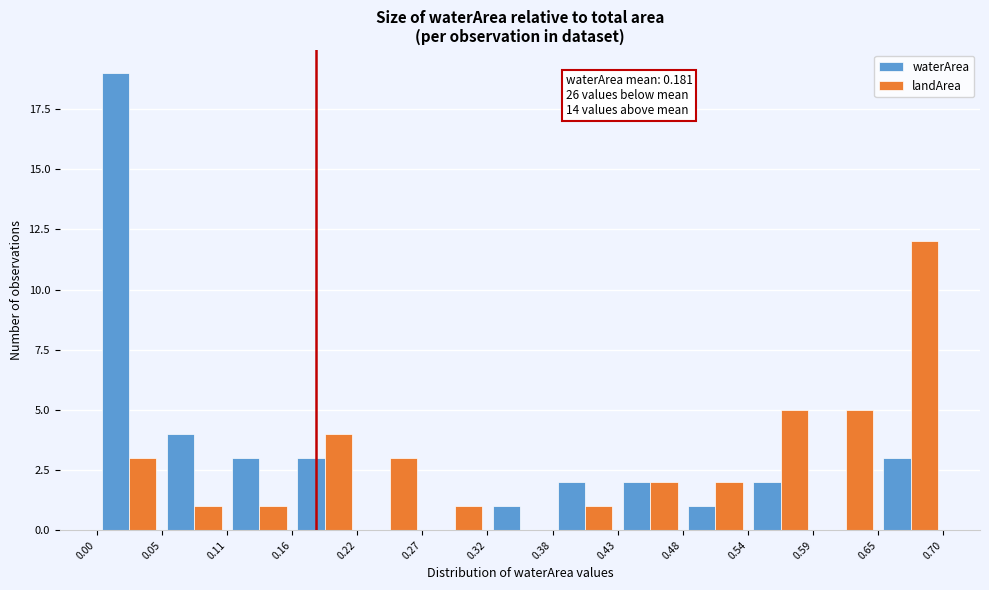

In the waterArea series, which range on the x-axis has the tallest bar?

0.00 to 0.05